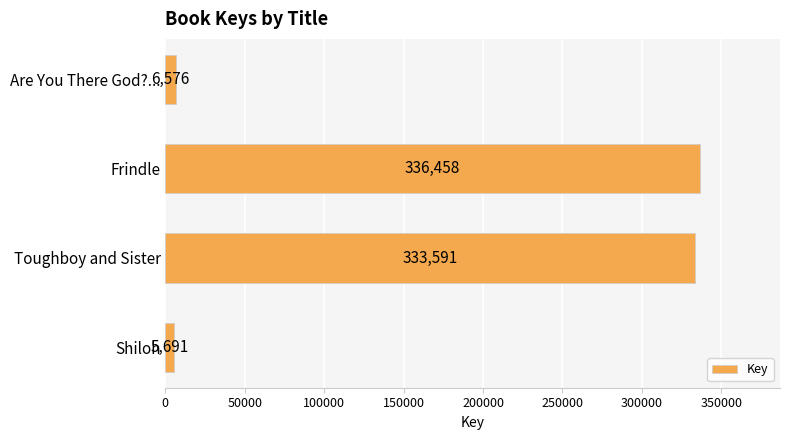

How many bars are there in total?

4